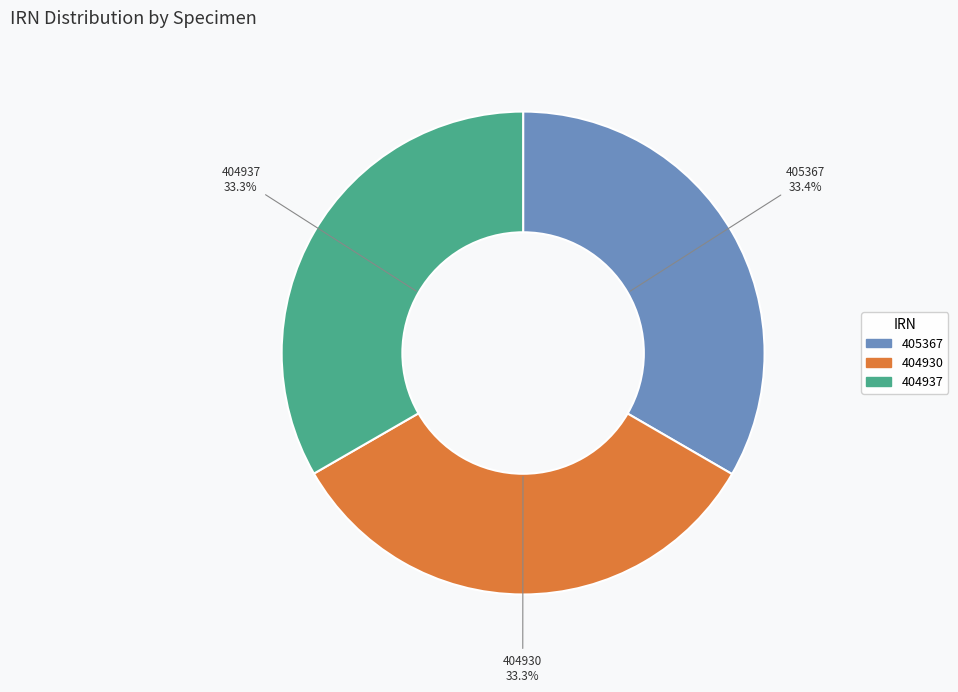

To the nearest percent, what portion does 405367 represent?

33%